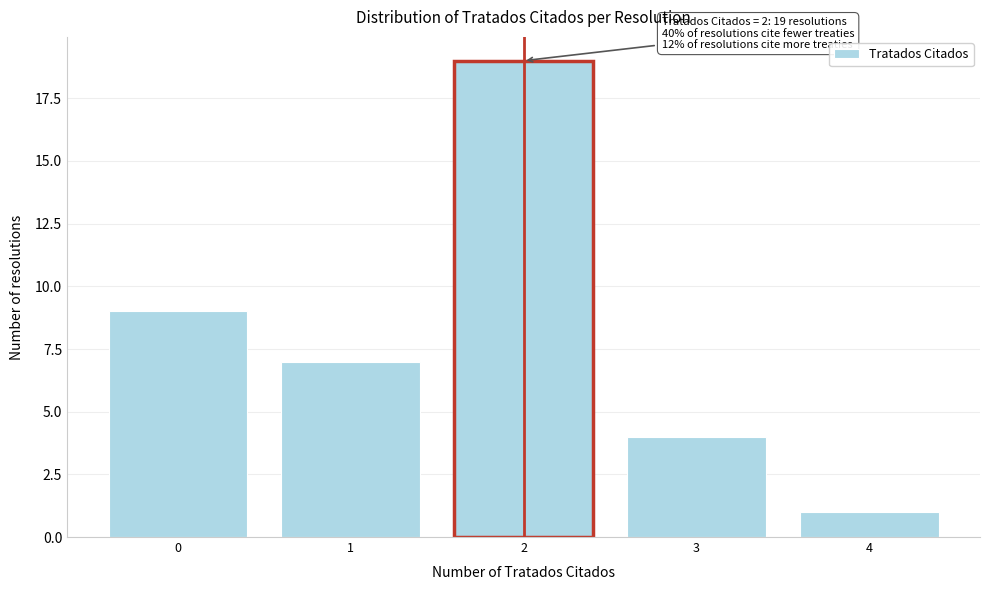

Reading left to right, transcribe all the data shown in this chart.

9	7	19	4	1